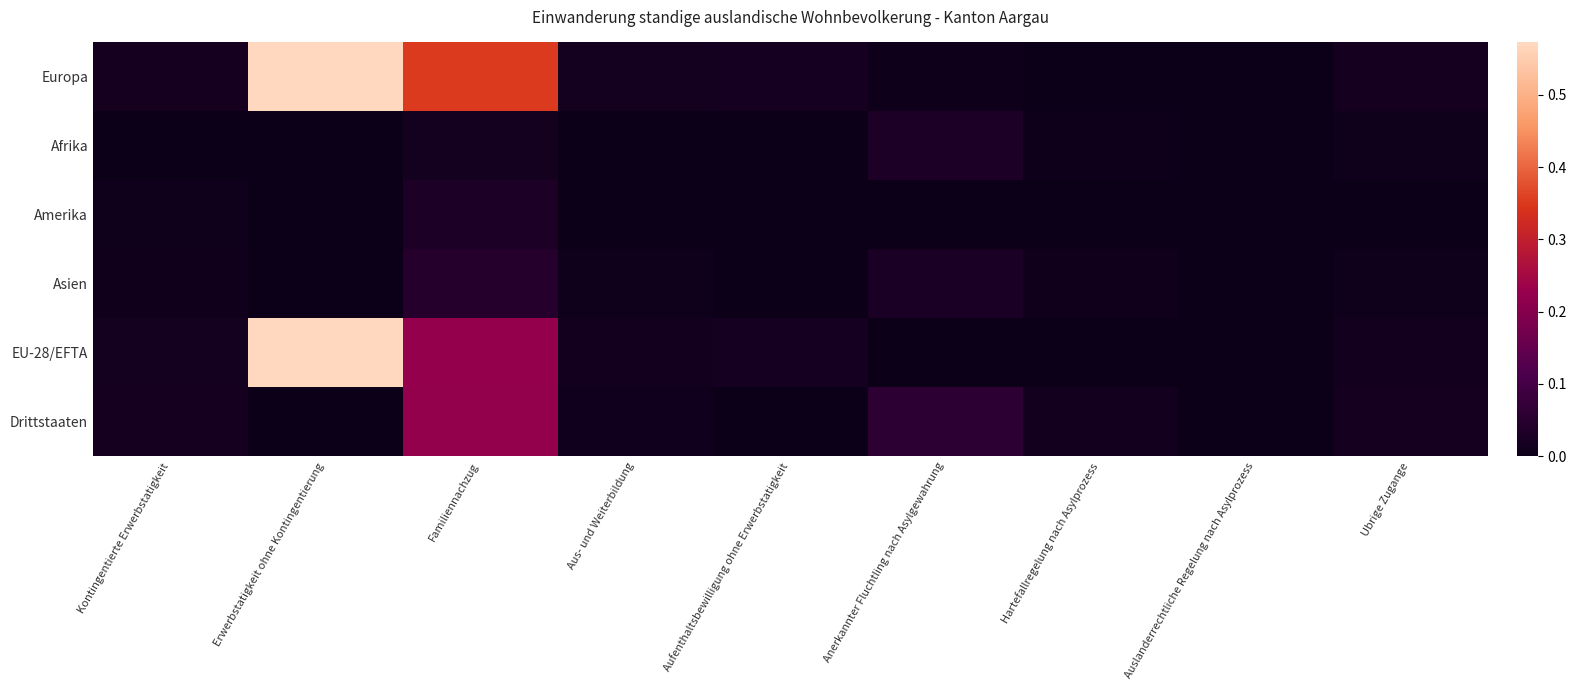

Which series has the largest total across all categories?

Europa